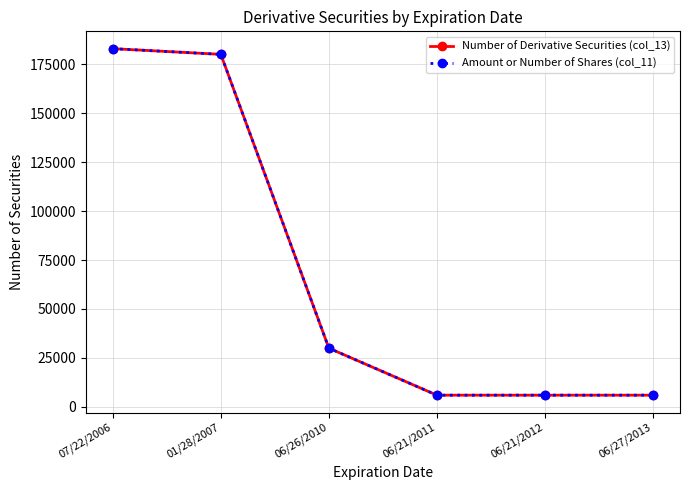

Does the chart have visible grid lines?

Yes